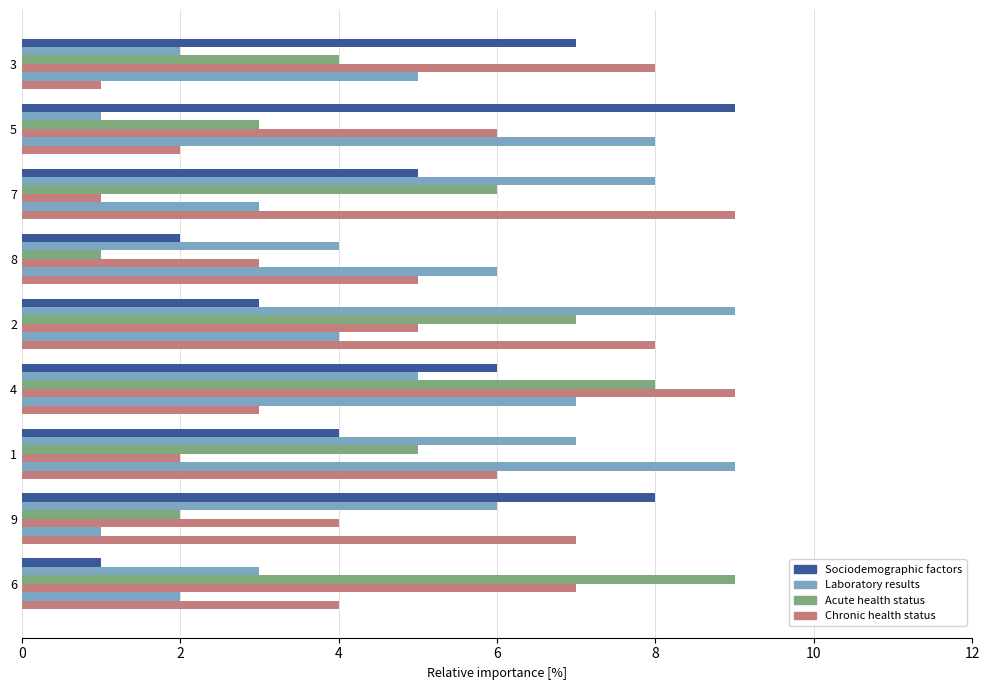

Count the number of categories in the chart.

9